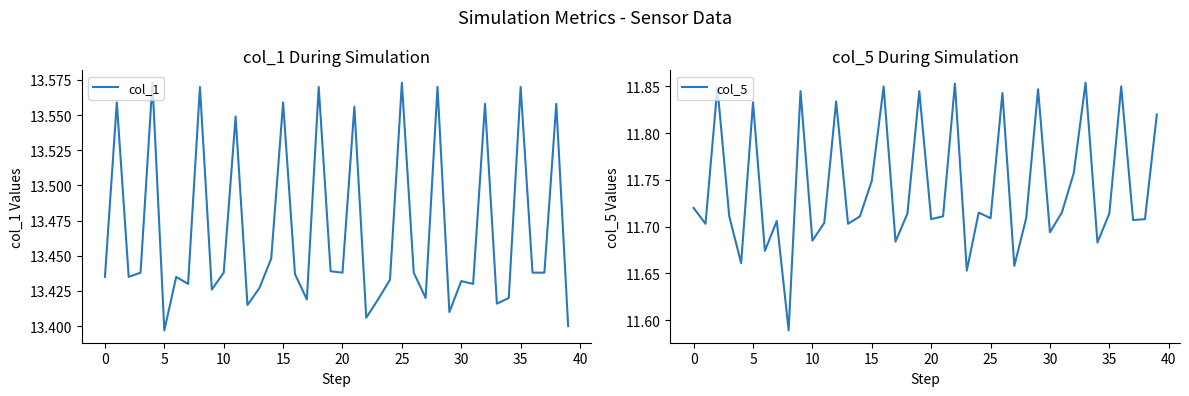

The value of col_5 at 20 is 19.2. True or false?

False